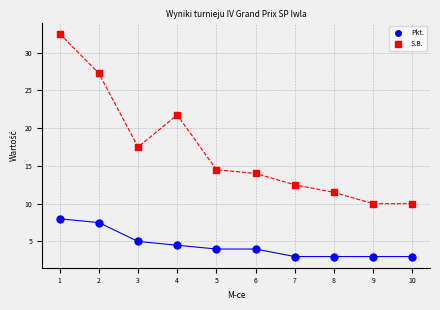

In the S.B. series, what Y value is closest to 21?

21.8